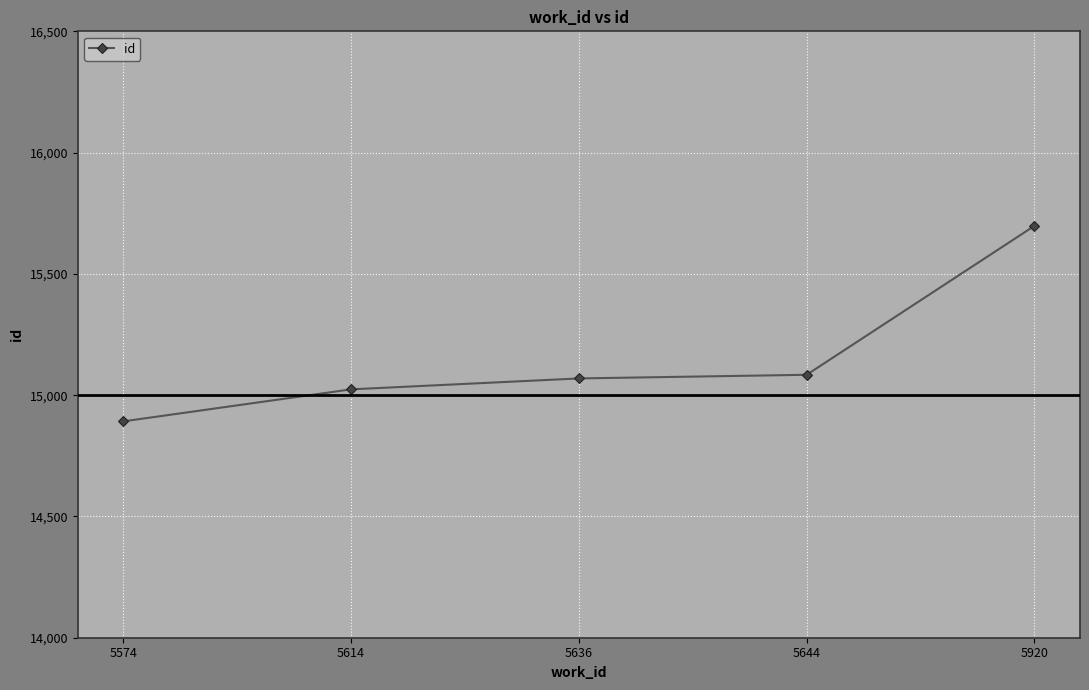

What is the sum of the values at 5574 and 5644?

29976